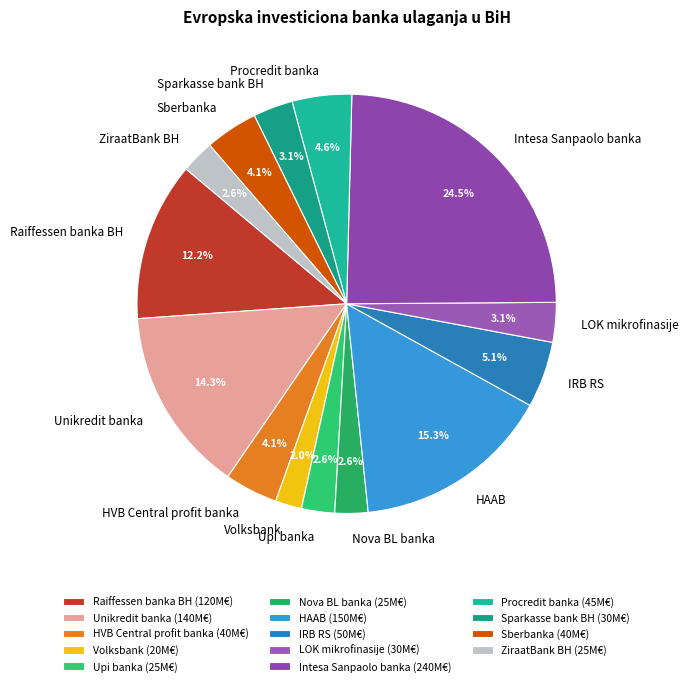

Is Sparkasse bank BH the majority of the pie?

No